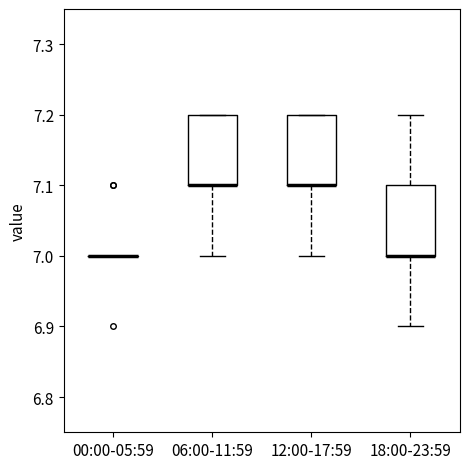

Reading left to right, transcribe this box plot: for each box, give where its median line is, the range the box spans, and where its two whiskers end, as read against the y-axis. The values are not printed on the chart, so give them approximately, as read against the axis.

00:00-05:59: box collapsed to a line at 7.0, whiskers 7.0 to 7.0
06:00-11:59: median 7.1 (drawn on the box's lower edge), box 7.1 to 7.2, whiskers 7.0 to 7.2
12:00-17:59: median 7.1 (drawn on the box's lower edge), box 7.1 to 7.2, whiskers 7.0 to 7.2
18:00-23:59: median 7.0 (drawn on the box's lower edge), box 7.0 to 7.1, whiskers 6.9 to 7.2